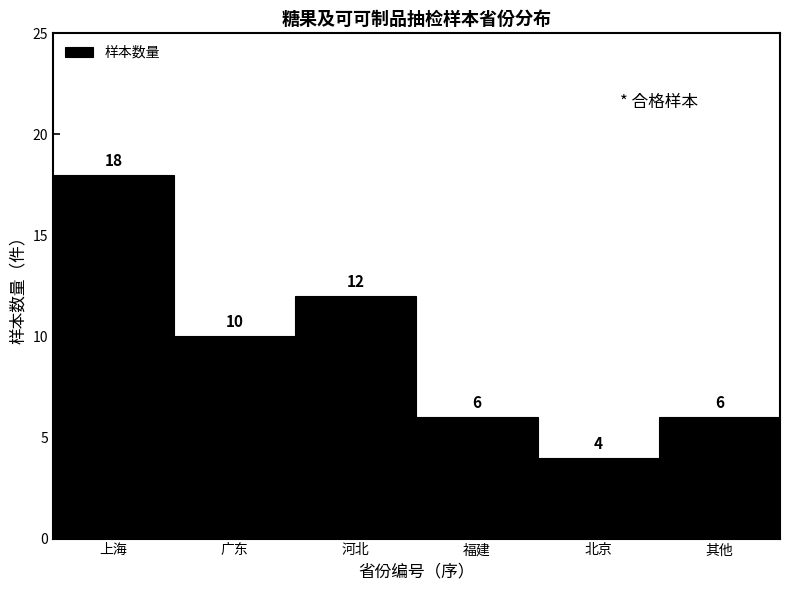

Reading left to right, list all the values displayed in this chart.

上海=18	广东=10	河北=12	福建=6	北京=4	其他=6